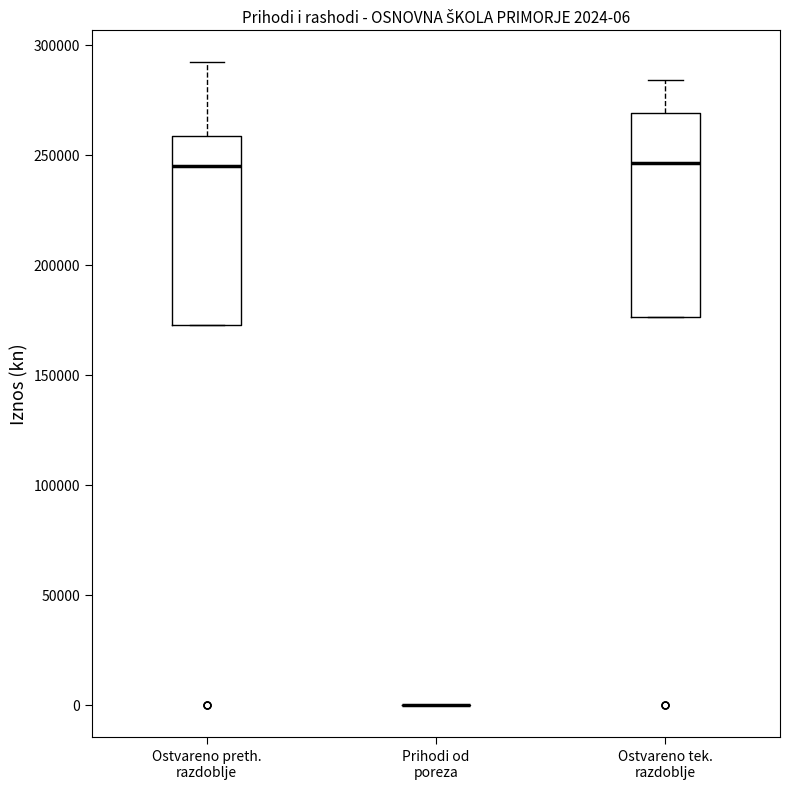

Which box is the tallest, from its lower edge to its upper edge?

Ostvareno tek. razdoblje